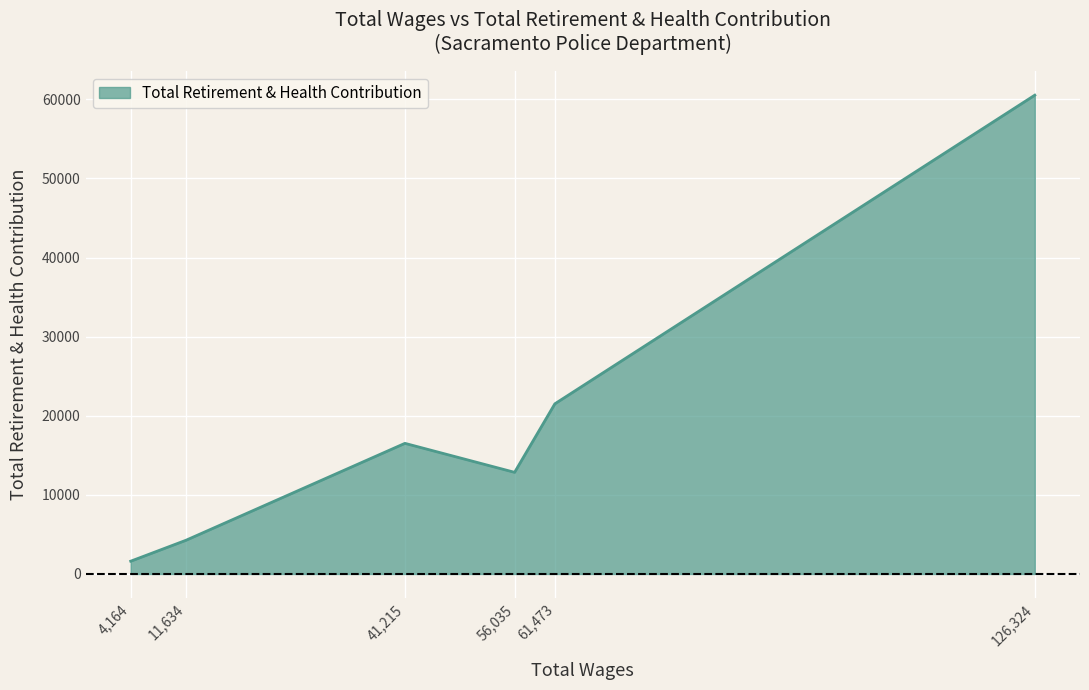

At which category does the data reach its first local peak?

41,215